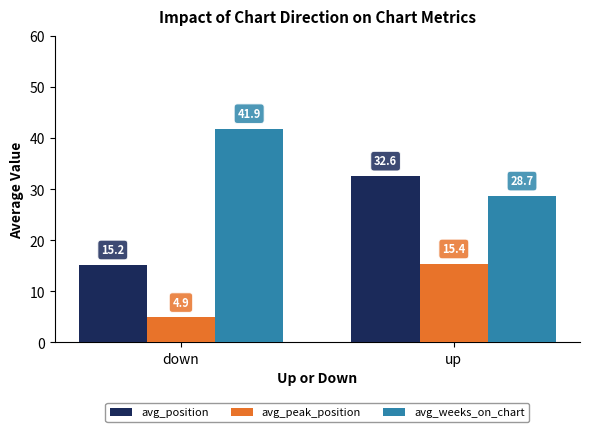

How many bars are there in total?

6